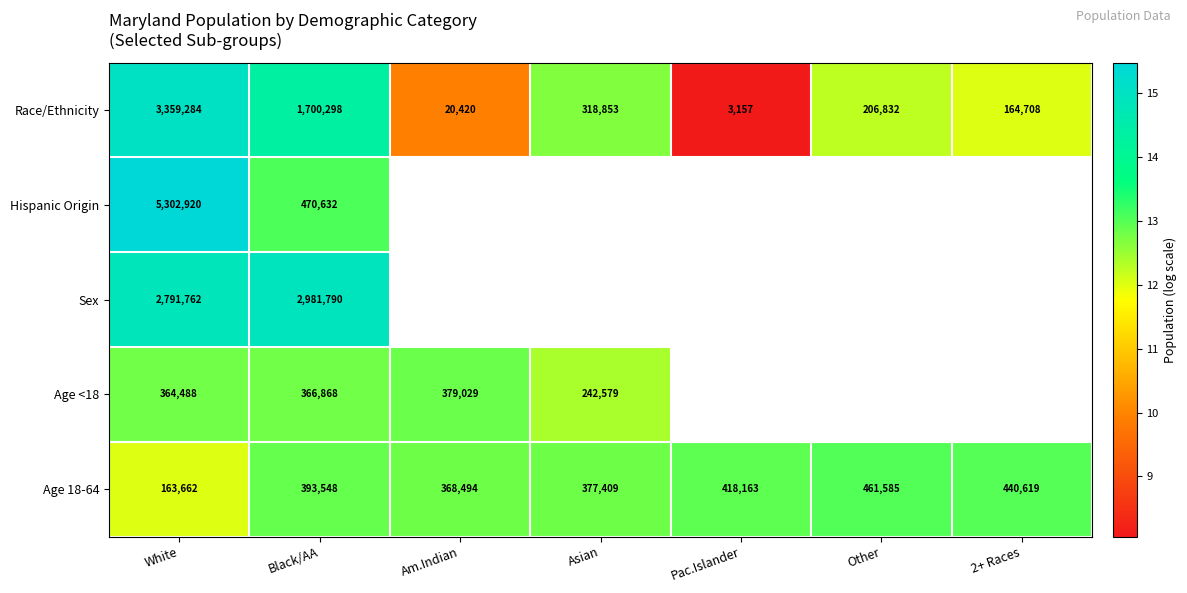

Which category has the lowest value in the Age 18-64 series?

White